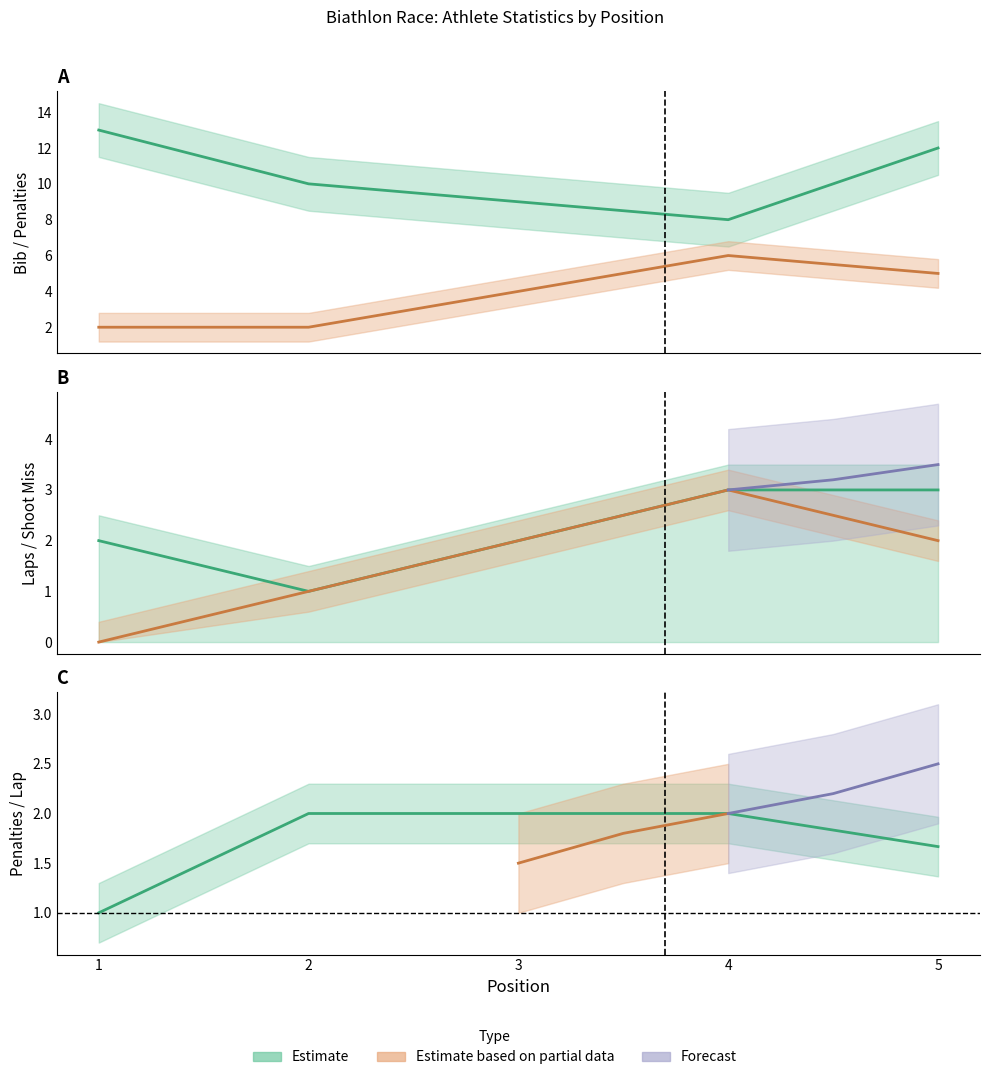

Is it true that Penalties/Lap equals 0.9 at 5?

False